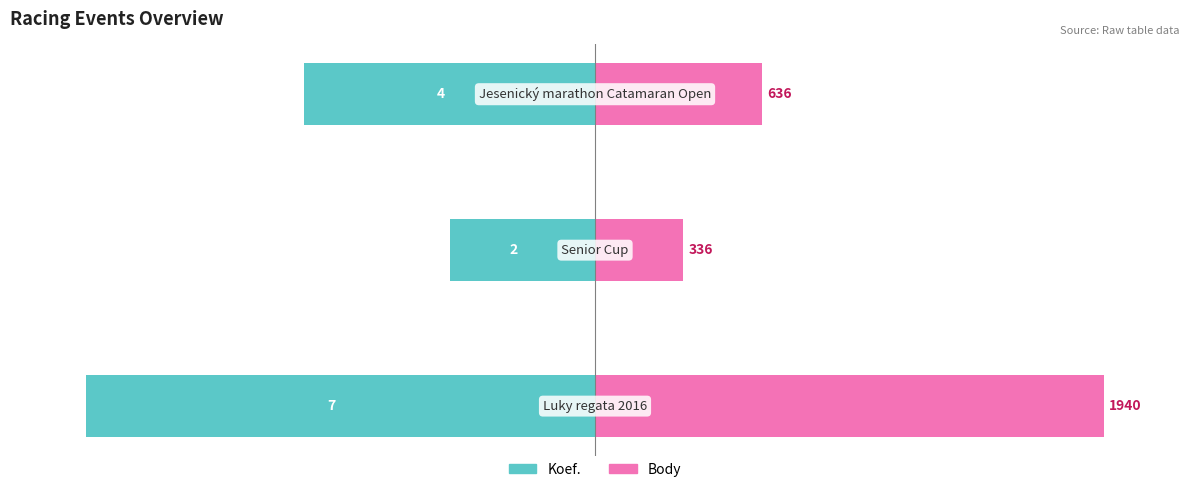

Rank the series by their maximum value, from highest to lowest.

Body, Koef.